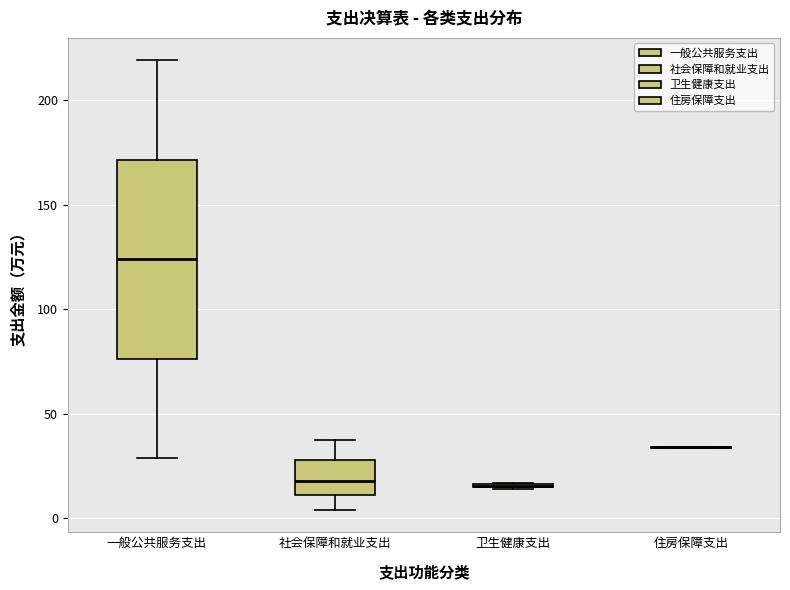

Reading left to right, transcribe this box plot: for each box, give where its median line is, the range the box spans, and where its two whiskers end, as read against the y-axis. The values are not printed on the chart, so give them approximately, as read against the axis.

一般公共服务支出: median 125, box 75 to 170, whiskers 30 to 220
社会保障和就业支出: median 20, box 10 to 30, whiskers 5 to 35
卫生健康支出: box collapsed to a line at 15, whiskers 15 to 15
住房保障支出: box collapsed to a line at 35, whiskers 35 to 35